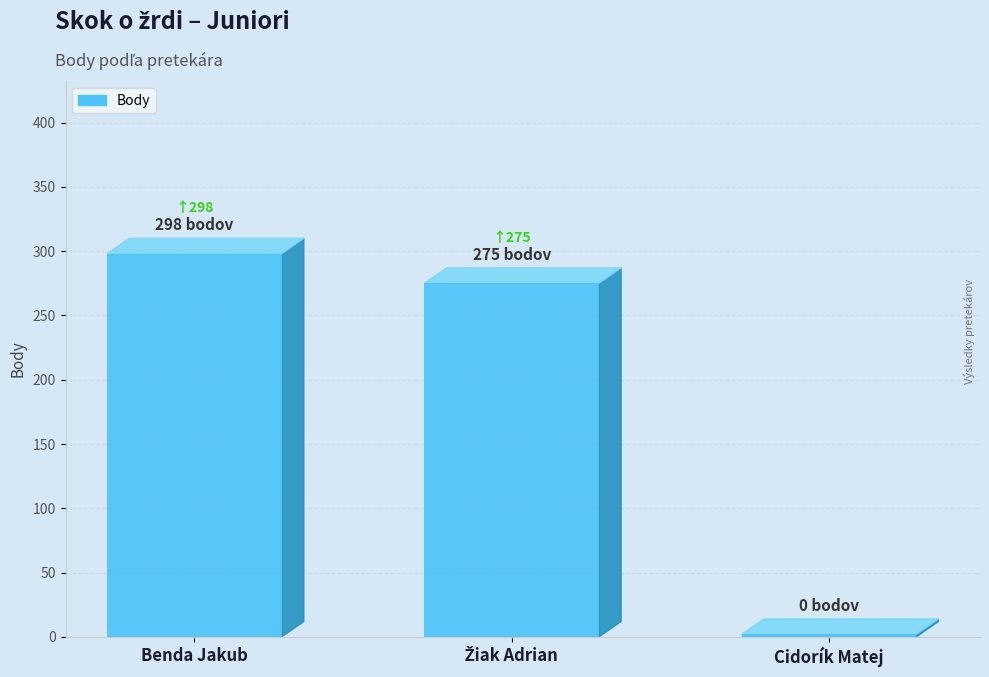

Rank the categories by value from lowest to highest.

Cidorík Matej, Žiak Adrian, Benda Jakub